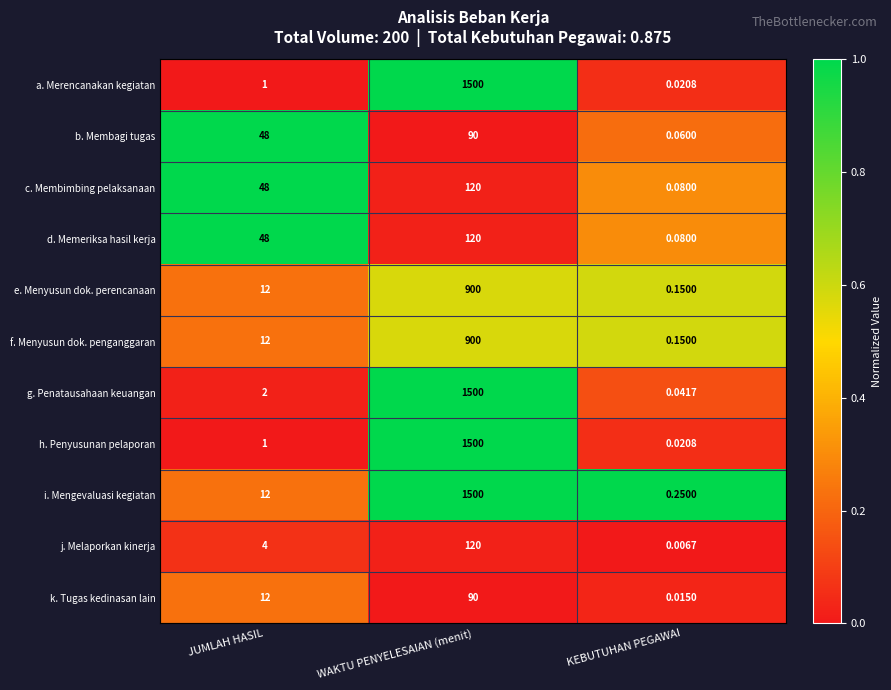

Is the value of i. Mengevaluasi kegiatan at WAKTU PENYELESAIAN (menit) greater than the value of e. Menyusun dok. perencanaan at KEBUTUHAN PEGAWAI?

Yes